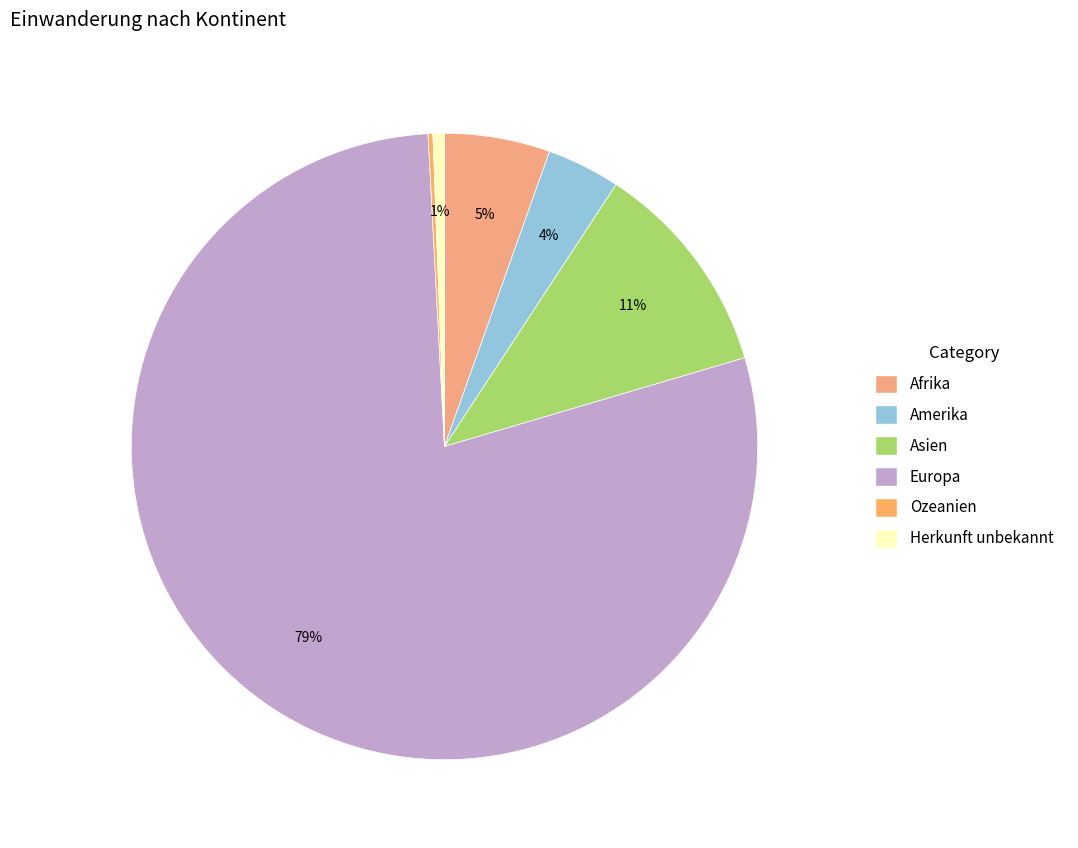

Which category has the biggest portion of the pie?

Europa